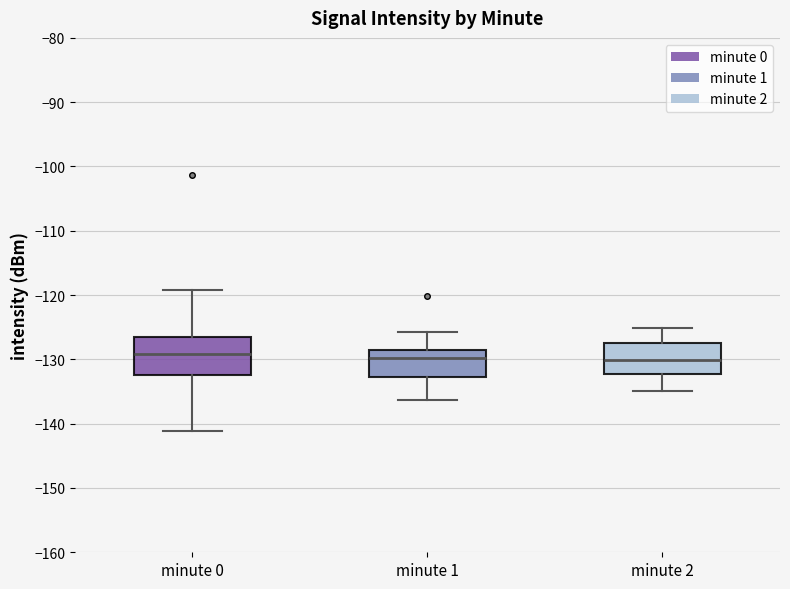

Where does the upper whisker of the box for minute 2 end on the y-axis? The values are not printed on the chart, so give them approximately, as read against the axis.

-125